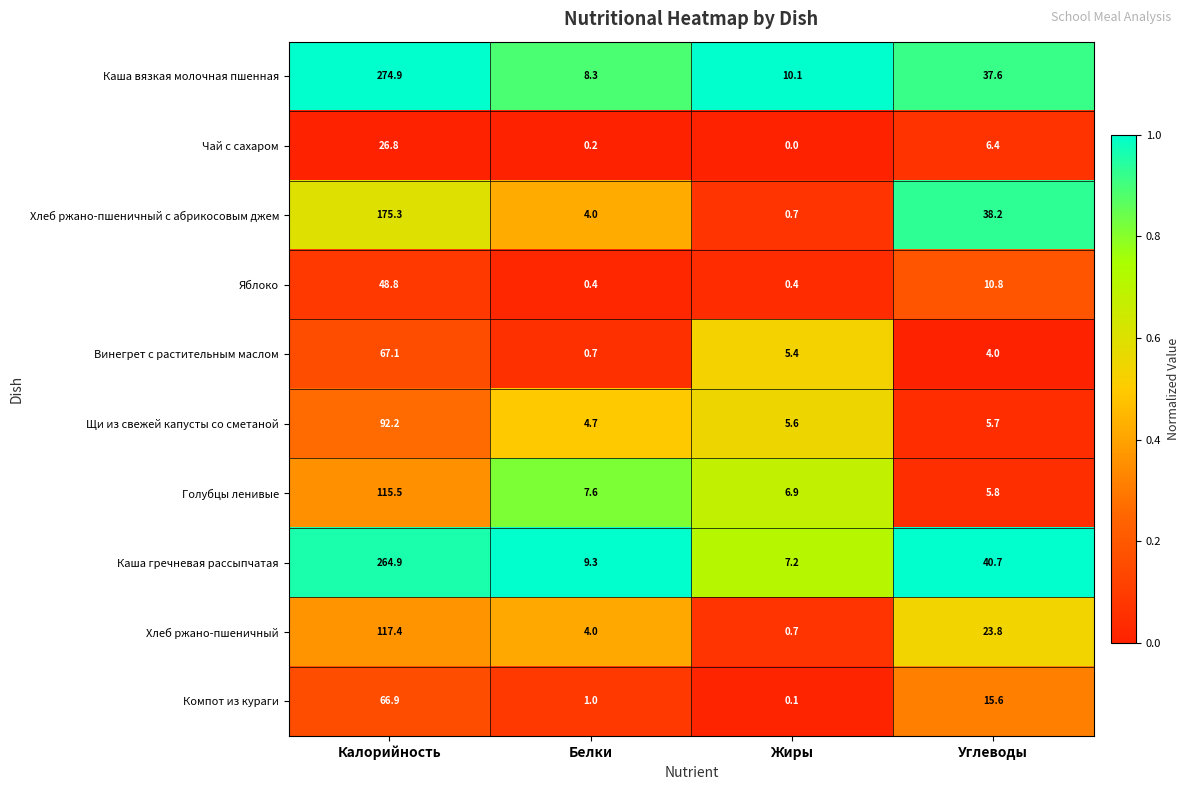

What is the total value across all series at Углеводы?

188.6